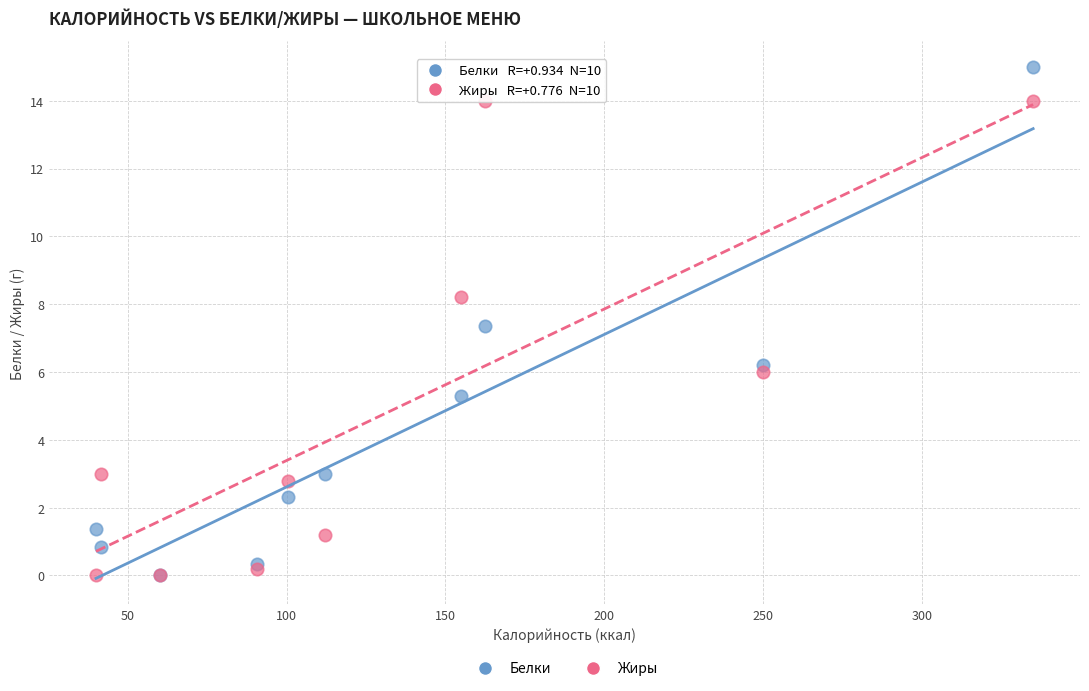

Which series has the widest spread of Y values?

Белки